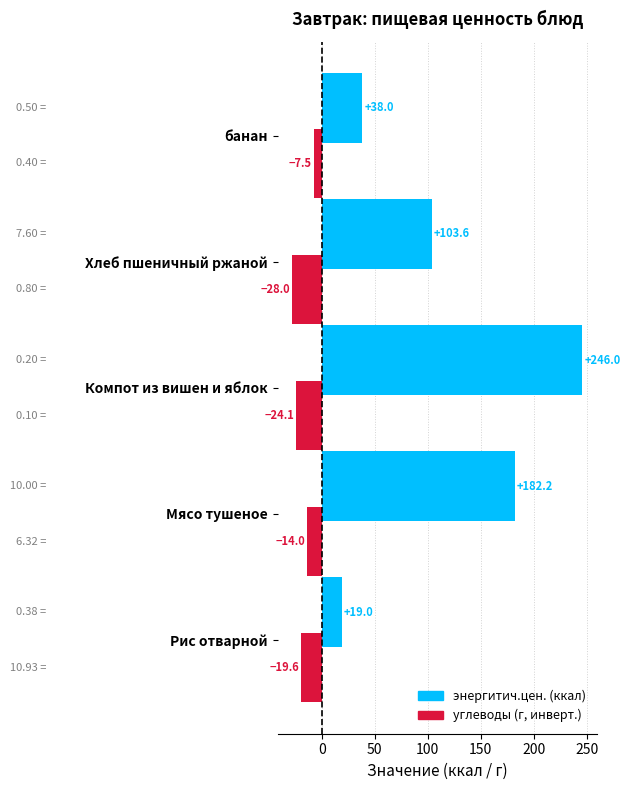

What is the difference between the highest and lowest values at Рис отварной?

38.6